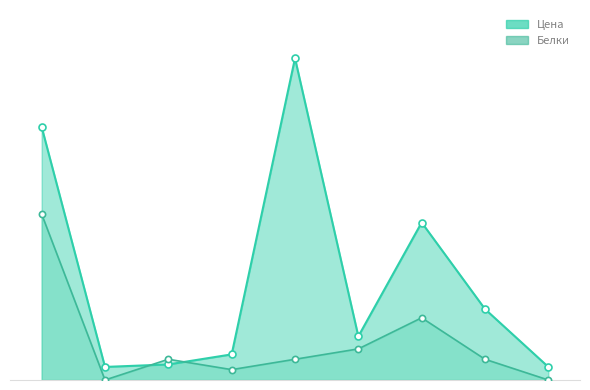

What are all the series names shown in the legend?

Цена, Белки